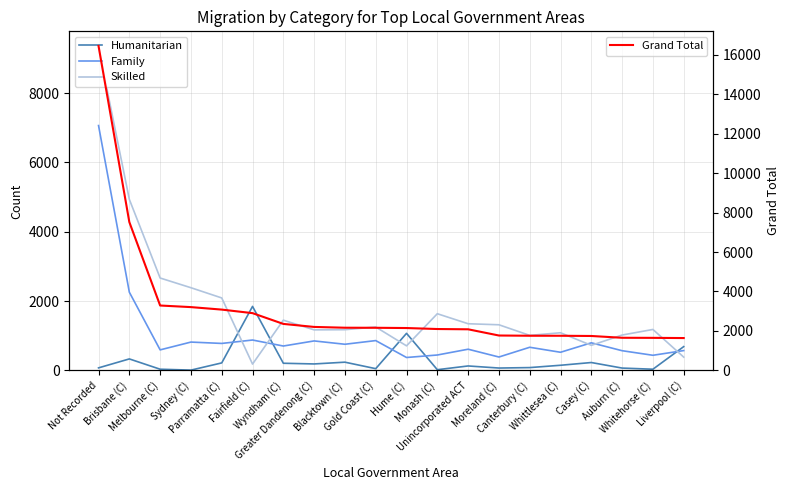

True or false: Skilled has a value of 1658 at Blacktown (C).

False